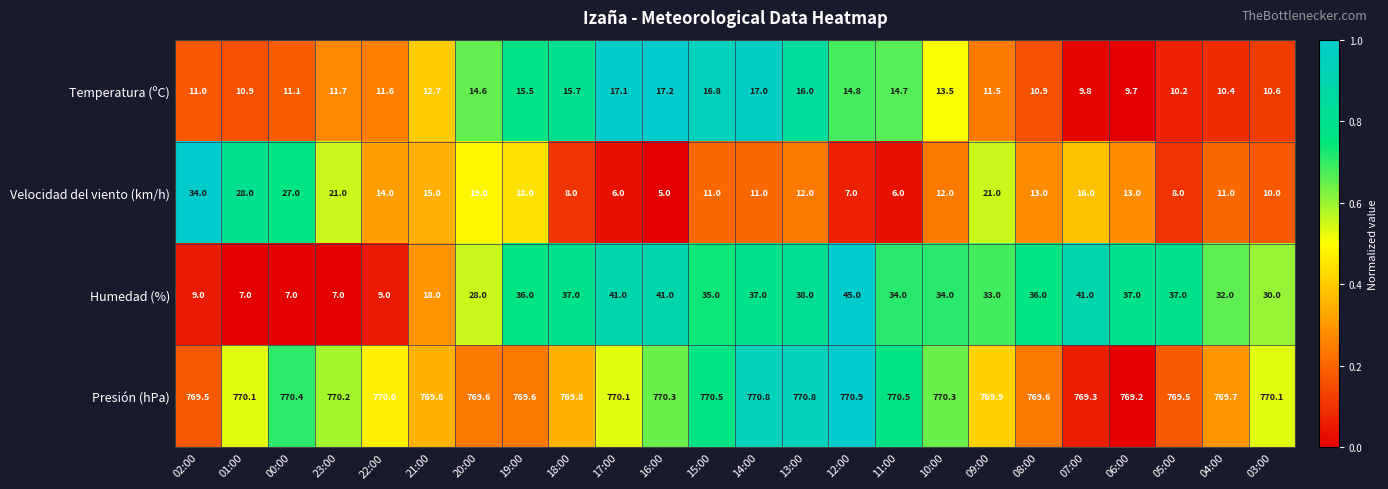

At 01:00, list the series in order from smallest to largest.

Humedad (%), Temperatura (ºC), Velocidad del viento (km/h), Presión (hPa)